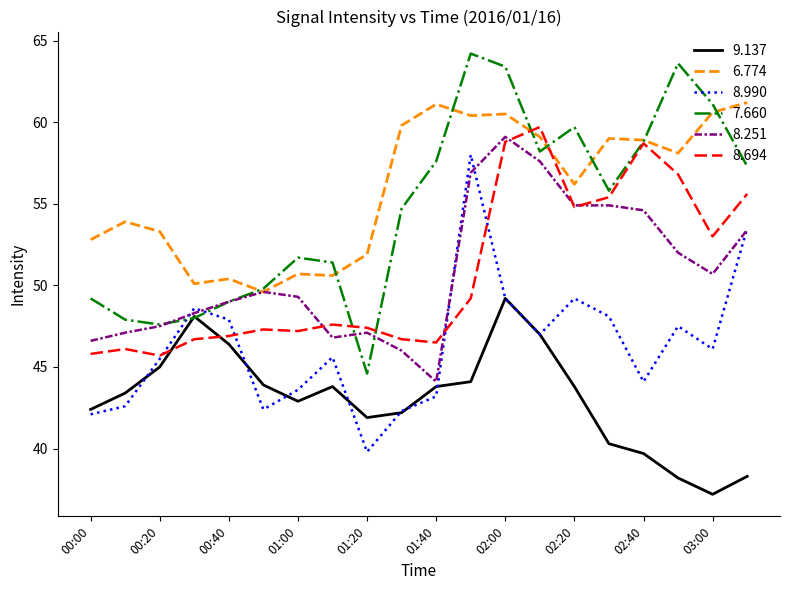

Which series has the largest range (max minus min)?

7.660